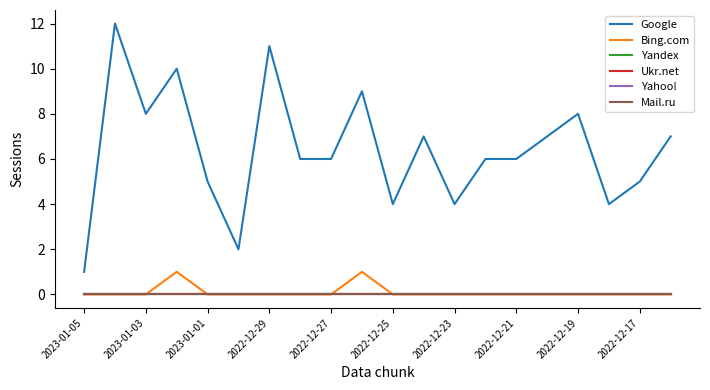

Is this an area chart (filled region under the line)?

No